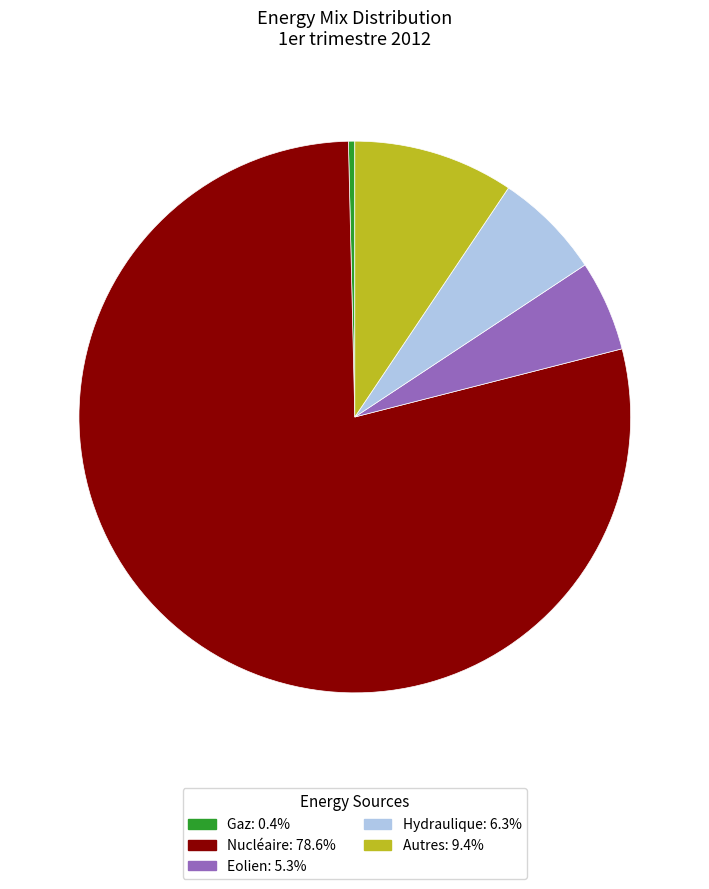

Is there a majority slice in this chart?

Yes